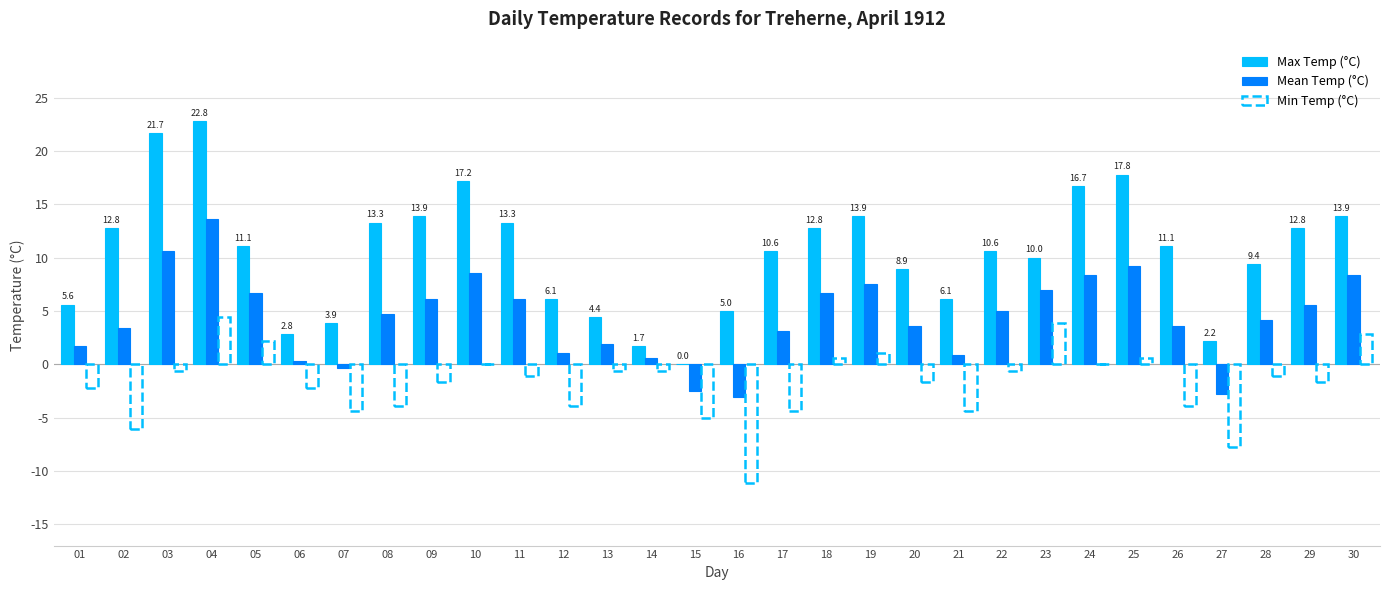

How many series are shown in this chart?

2